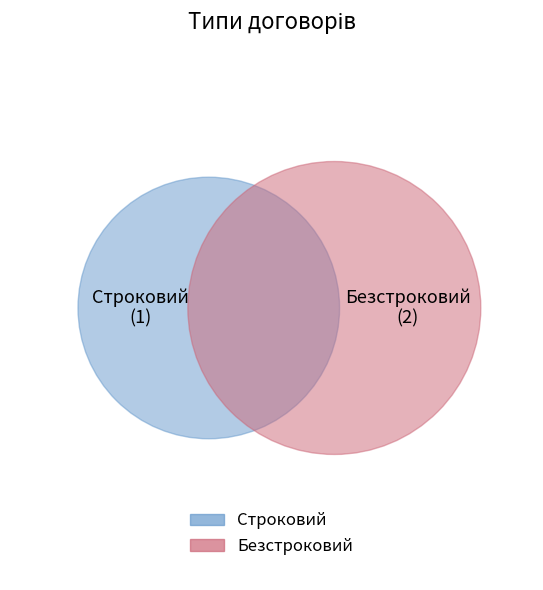

To the nearest percent, what percentage of the pie is Строковий?

33%